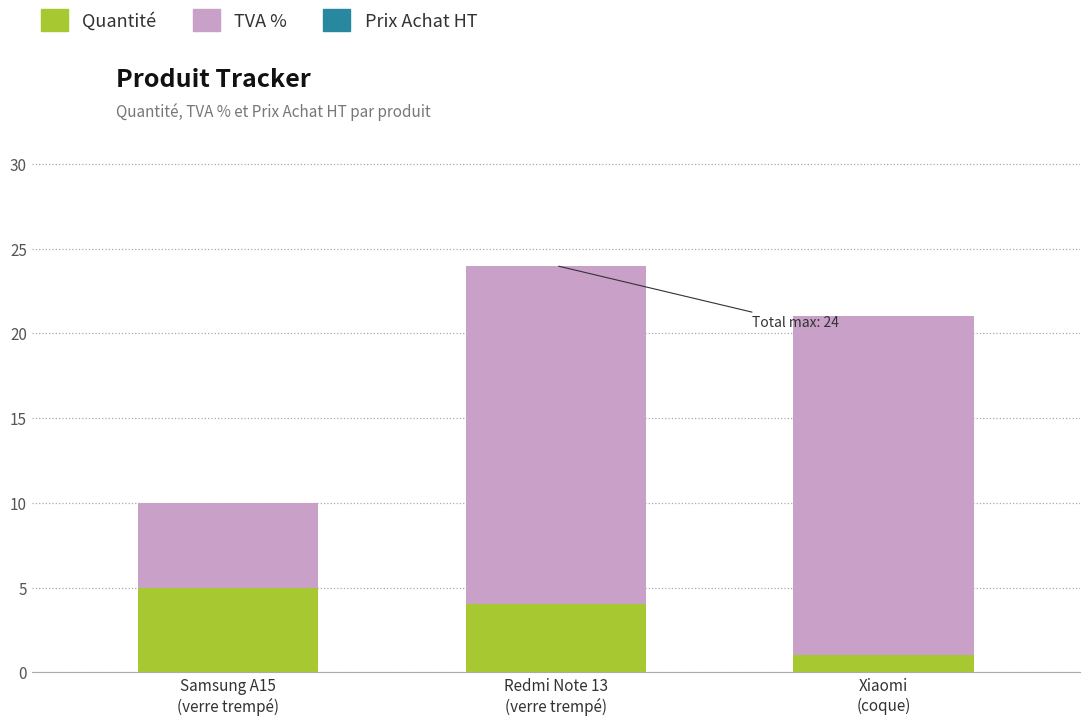

What is the sum of all Quantité values?

10